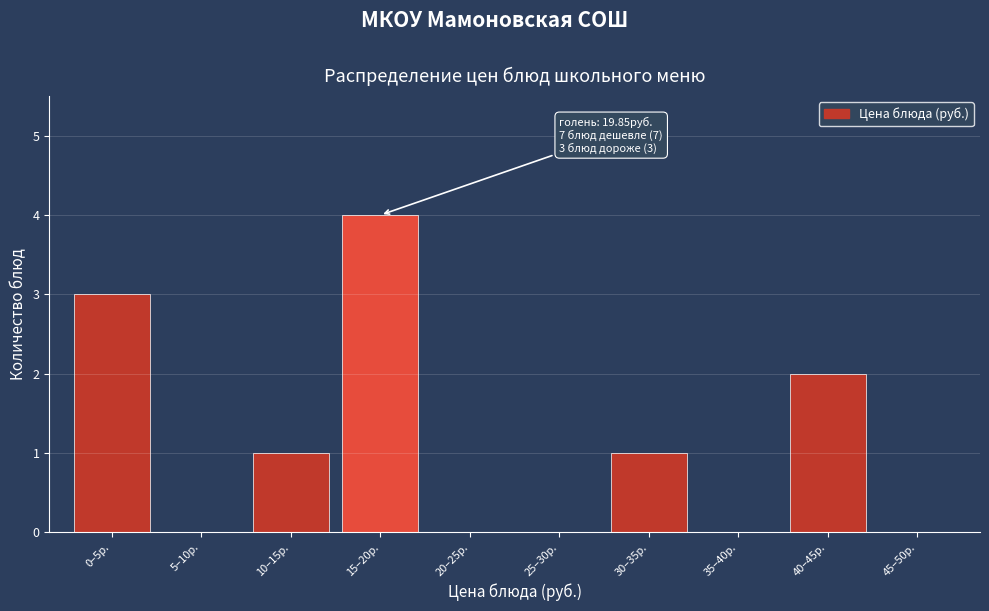

Reading right to left, what are all the values shown in this chart?

45–50р.=0	40–45р.=2	35–40р.=0	30–35р.=1	25–30р.=0	20–25р.=0	15–20р.=4	10–15р.=1	5–10р.=0	0–5р.=3